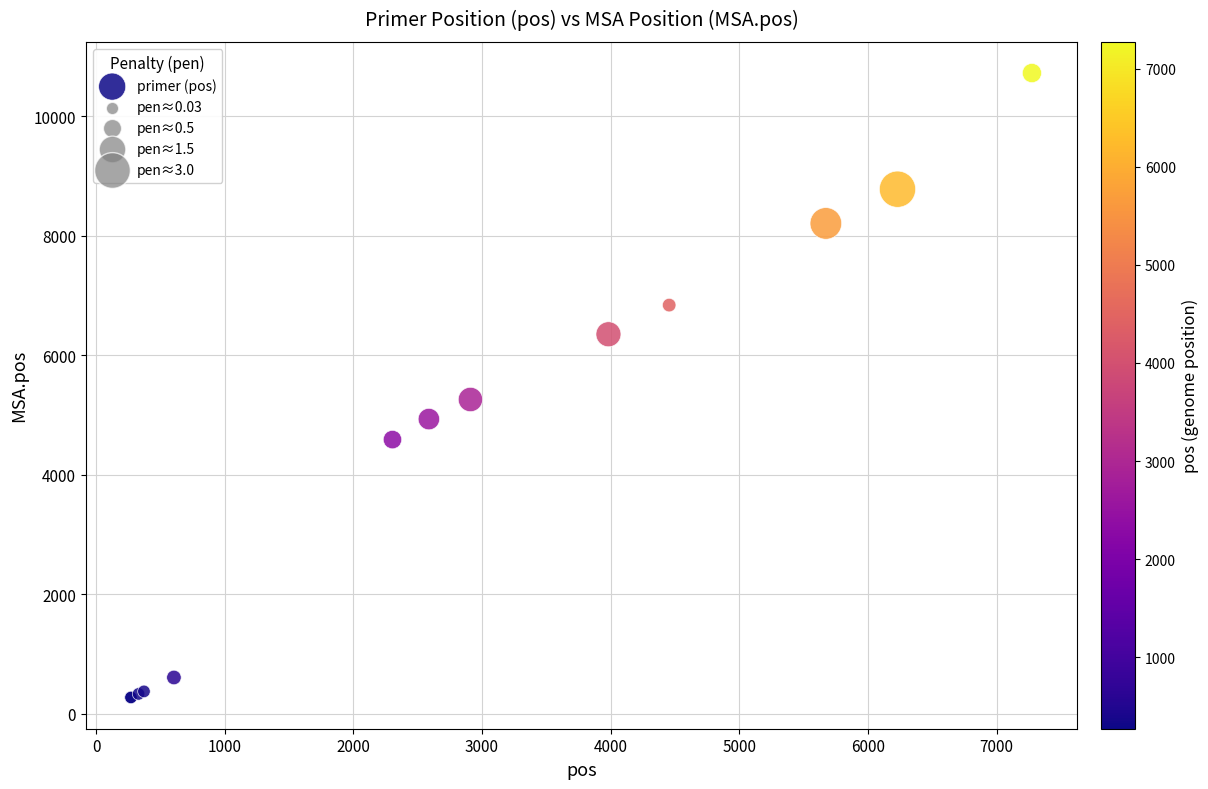

What Y value in the scatter plot is closest to 5497?

5259